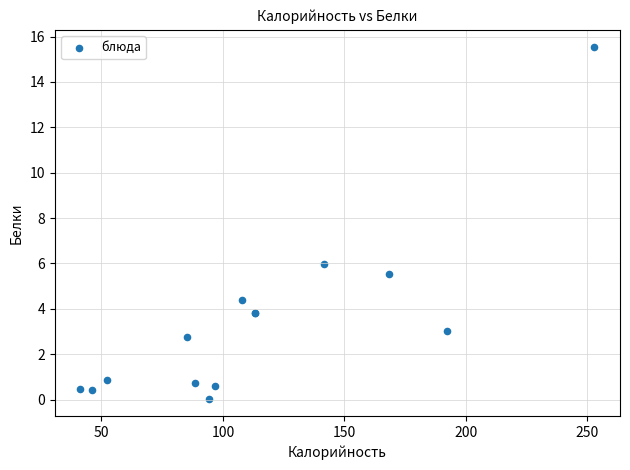

What Y value in the scatter plot is closest to 7?

6.0